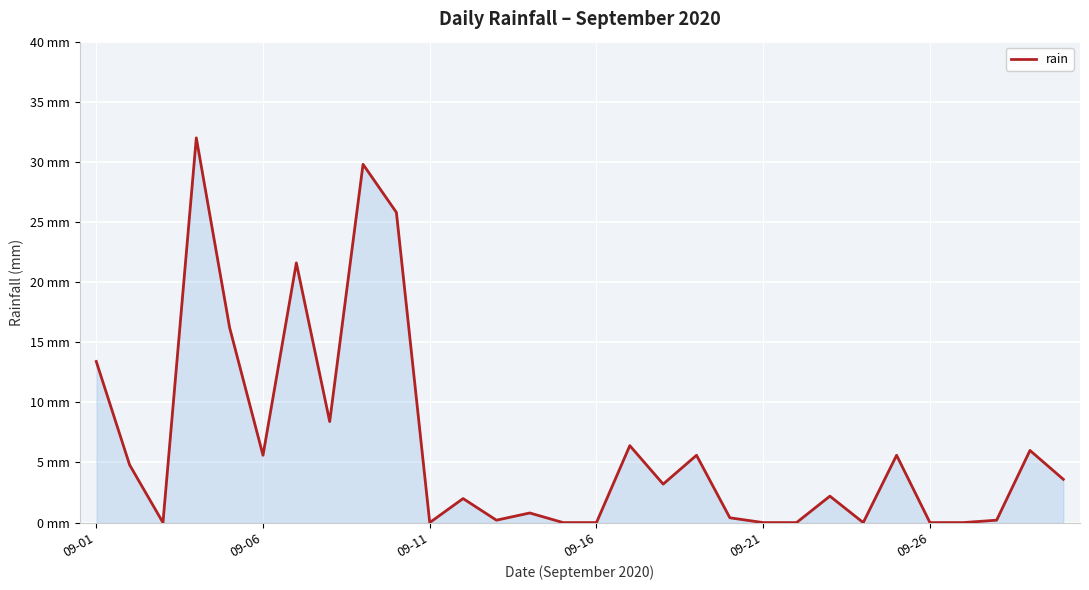

Does the chart display data point markers on the line(s)?

No